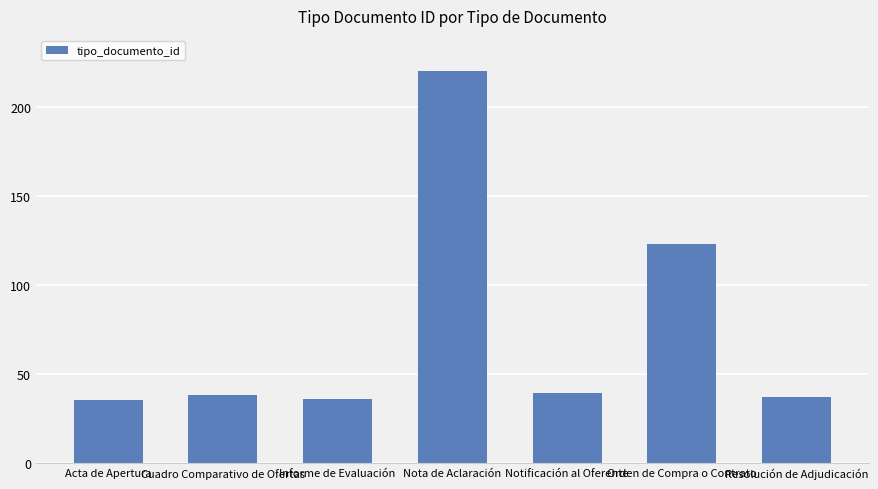

How many data points are less than 38?

3